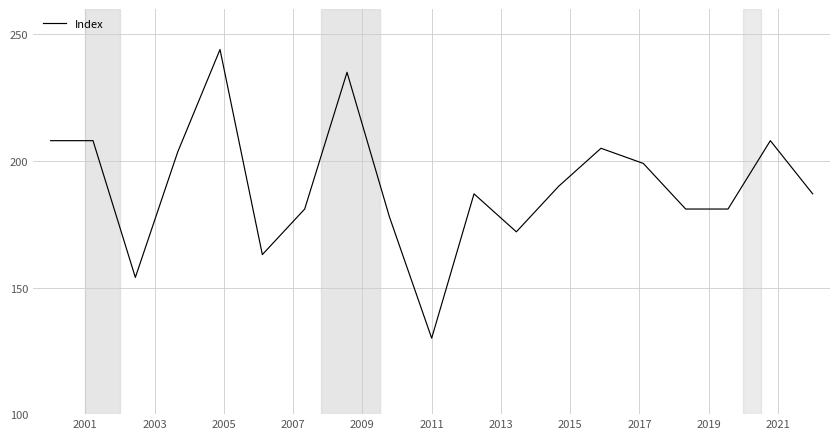

How many series are shown in this chart?

1